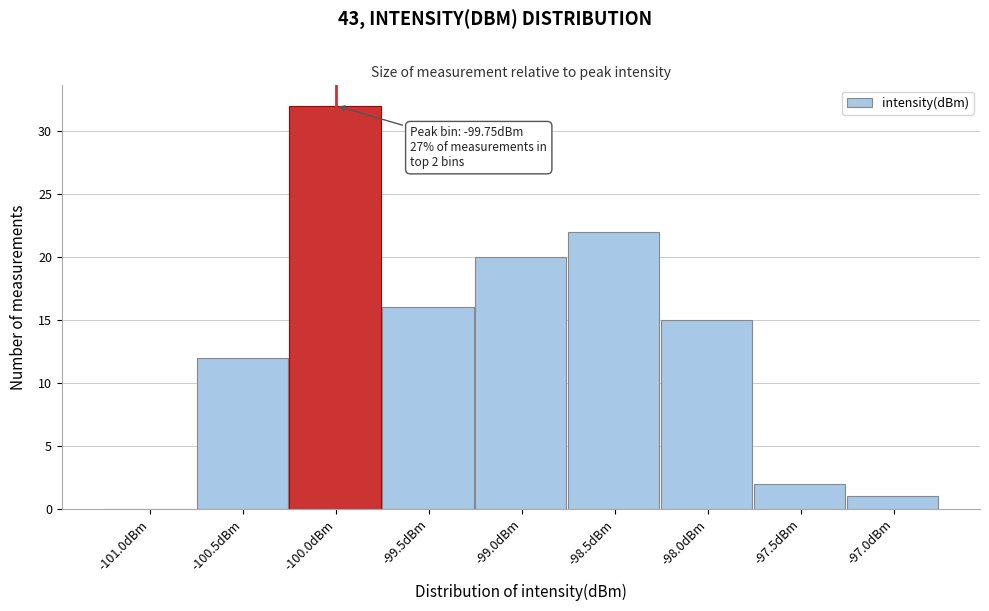

Reading right to left, extract all data points from this chart.

-97.0dBm=1	-97.5dBm=2	-98.0dBm=15	-98.5dBm=22	-99.0dBm=20	-99.5dBm=16	-100.0dBm=32	-100.5dBm=12	-101.0dBm=0